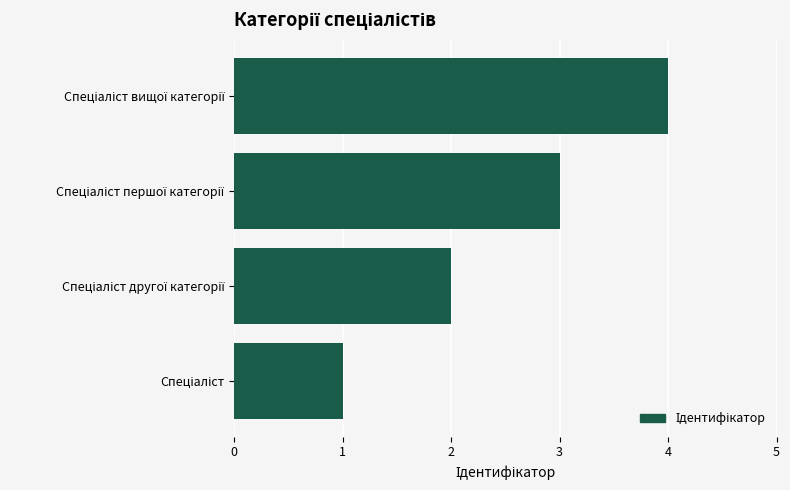

What is the maximum value shown in the chart?

4